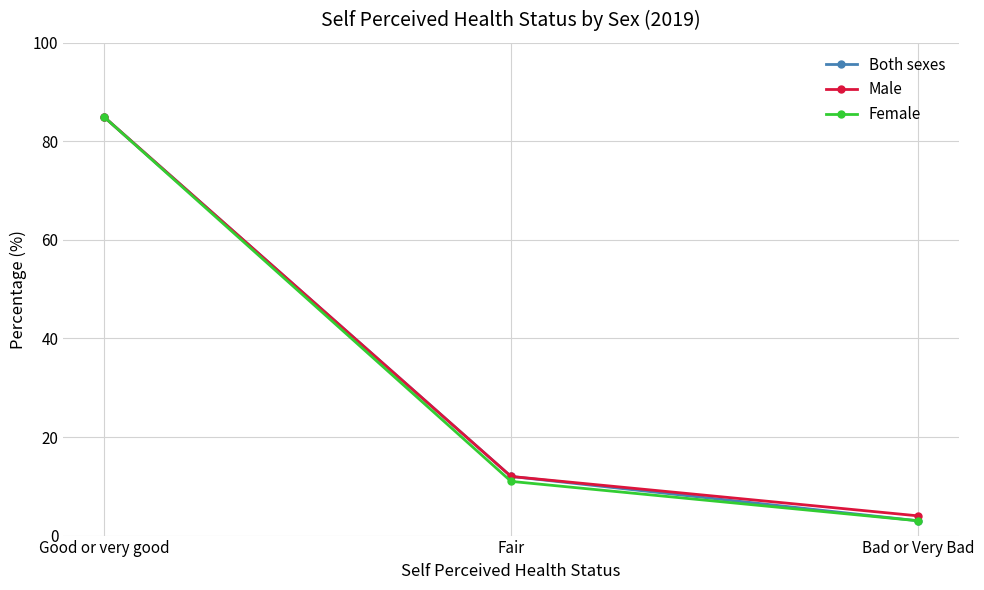

Reading left to right, transcribe all the data shown in this chart.

Both sexes: 85	12	3
Male: 85	12	4
Female: 85	11	3